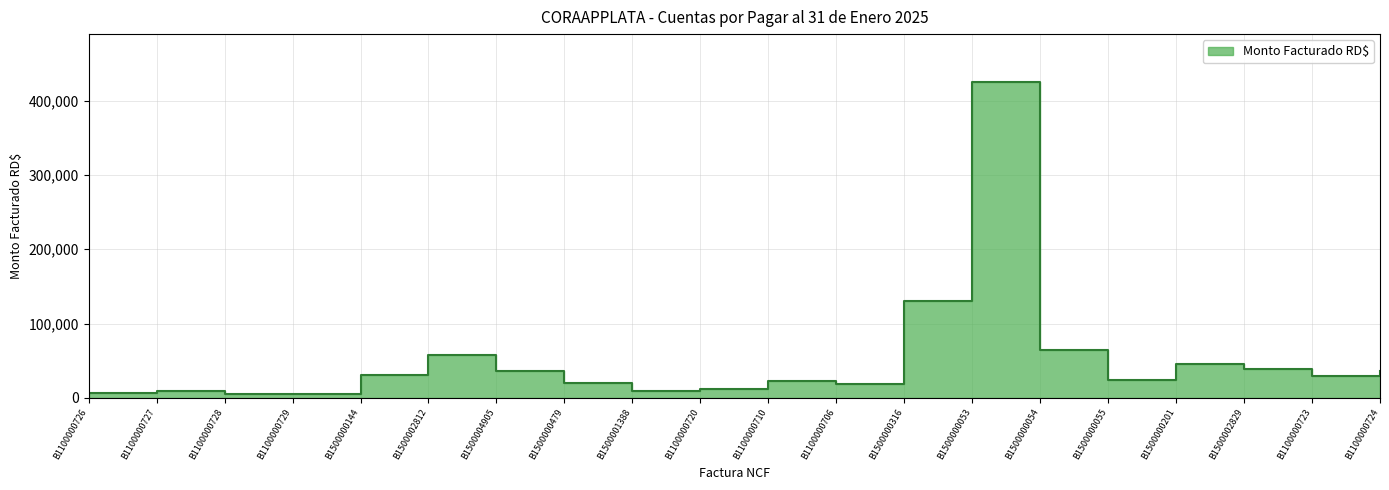

Reading left to right, transcribe all the data shown in this chart.

6600.0	9600.0	5400.0	5400.0	31199.9	57856.4	35577.0	20414.0	9440.0	11400.0	22300.0	18000.0	129800.0	425508.0	64664.0	23600.0	45430.0	38700.0	30000.0	36000.0